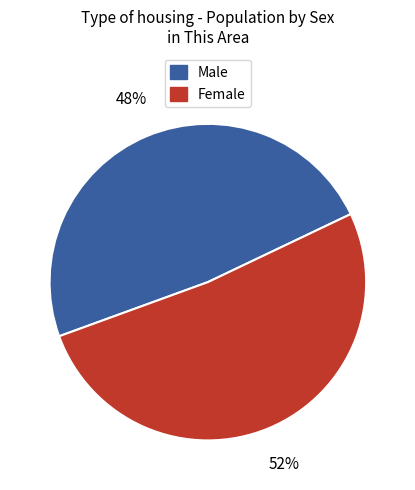

To the nearest percent, what is the combined percentage of Female and Male?

100%